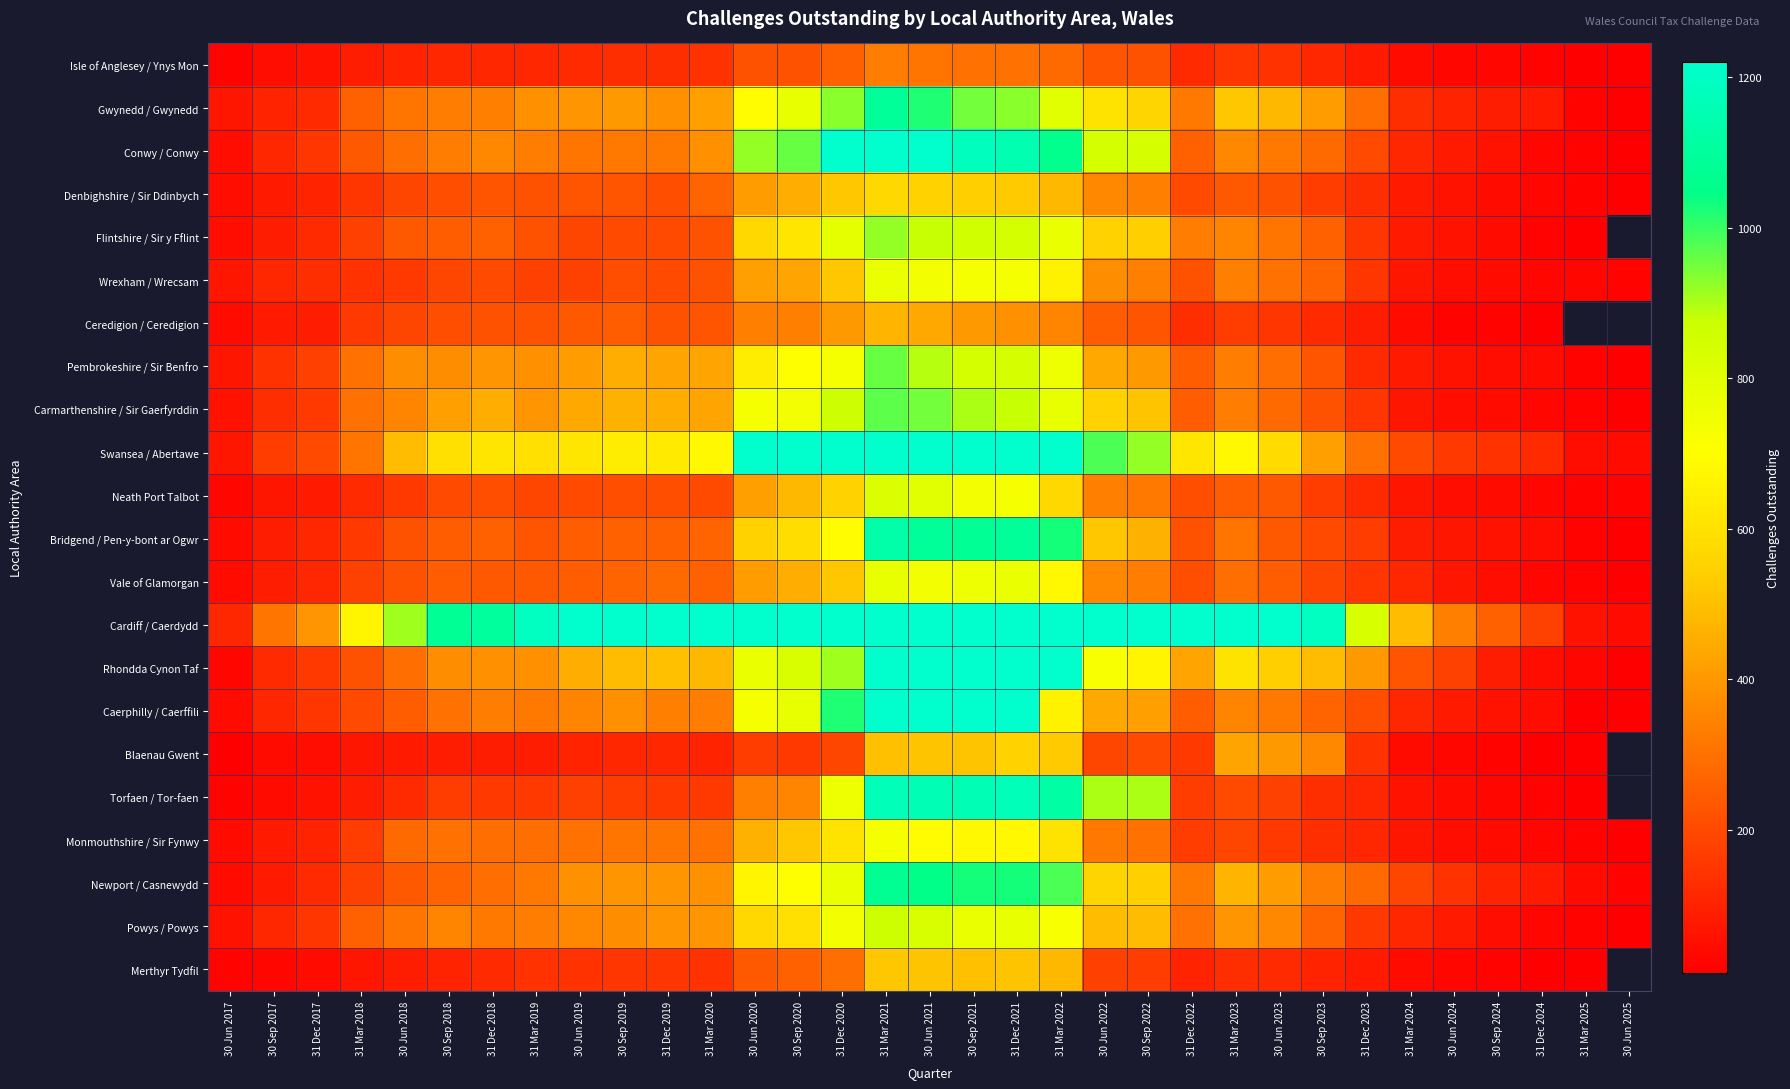

Between 30 Sep 2022 and 30 Jun 2021, which is larger?

30 Jun 2021